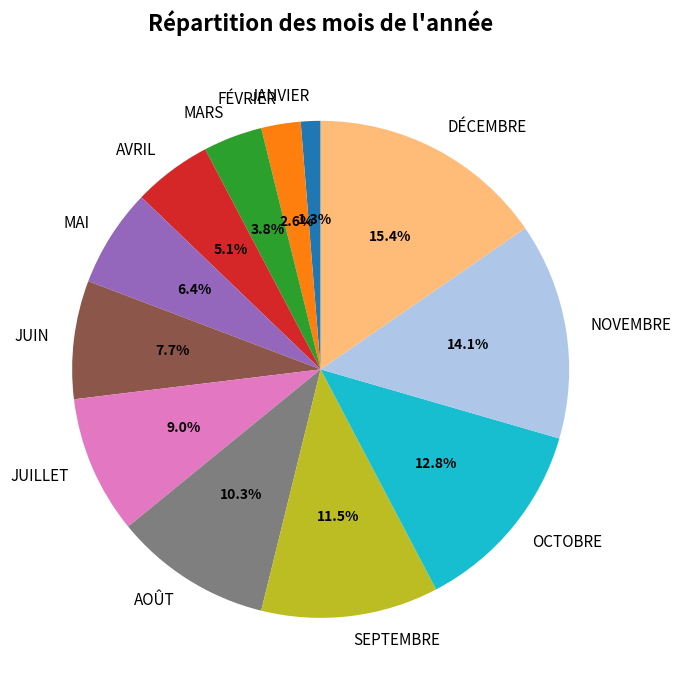

Is there any slice that represents more than half of the pie?

No